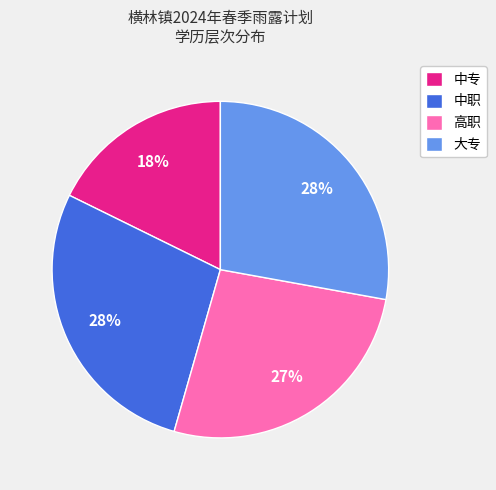

Between 大专 and 中专, which is larger?

大专